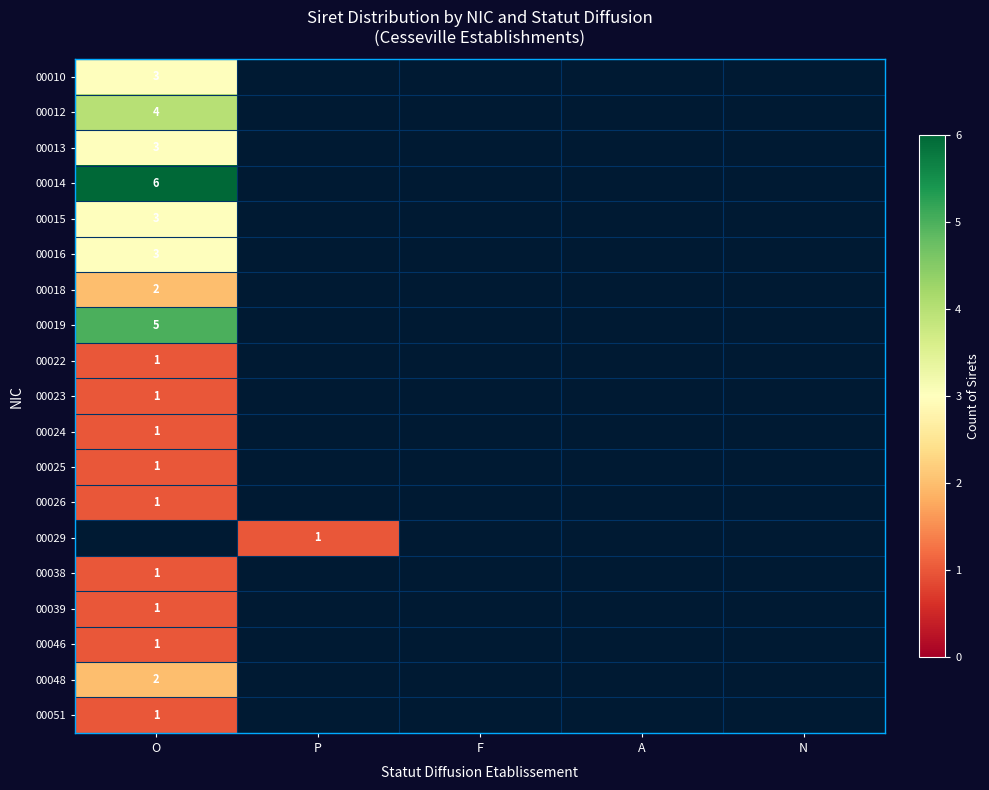

How many series are shown in this chart?

19